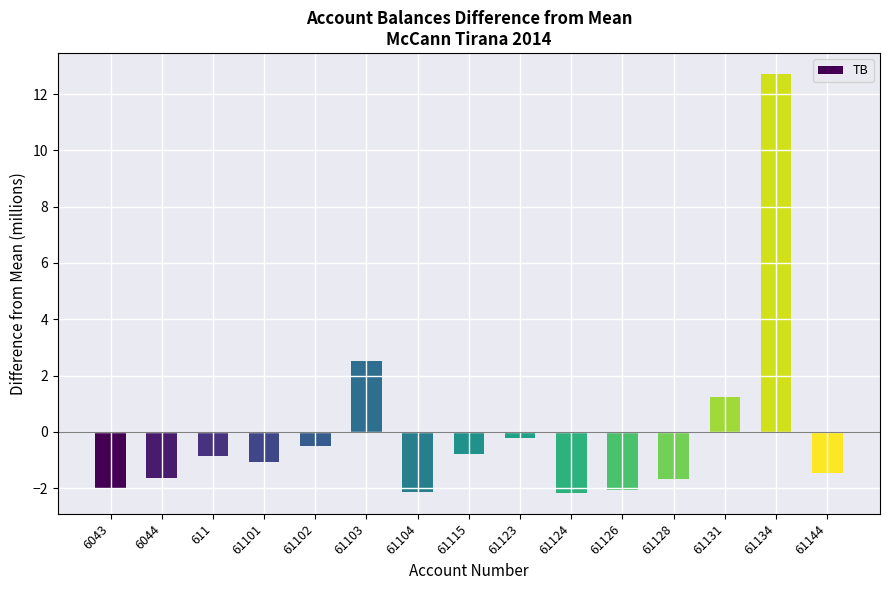

What value does the data have at 61128?

-1.7